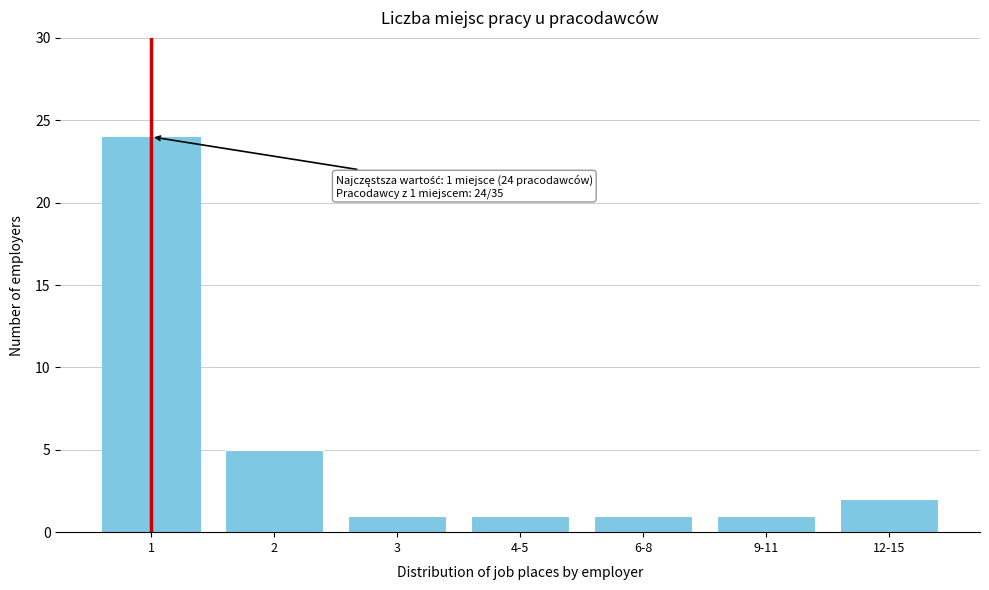

Reading left to right, what are all the values shown in this chart?

24	5	1	1	1	1	2